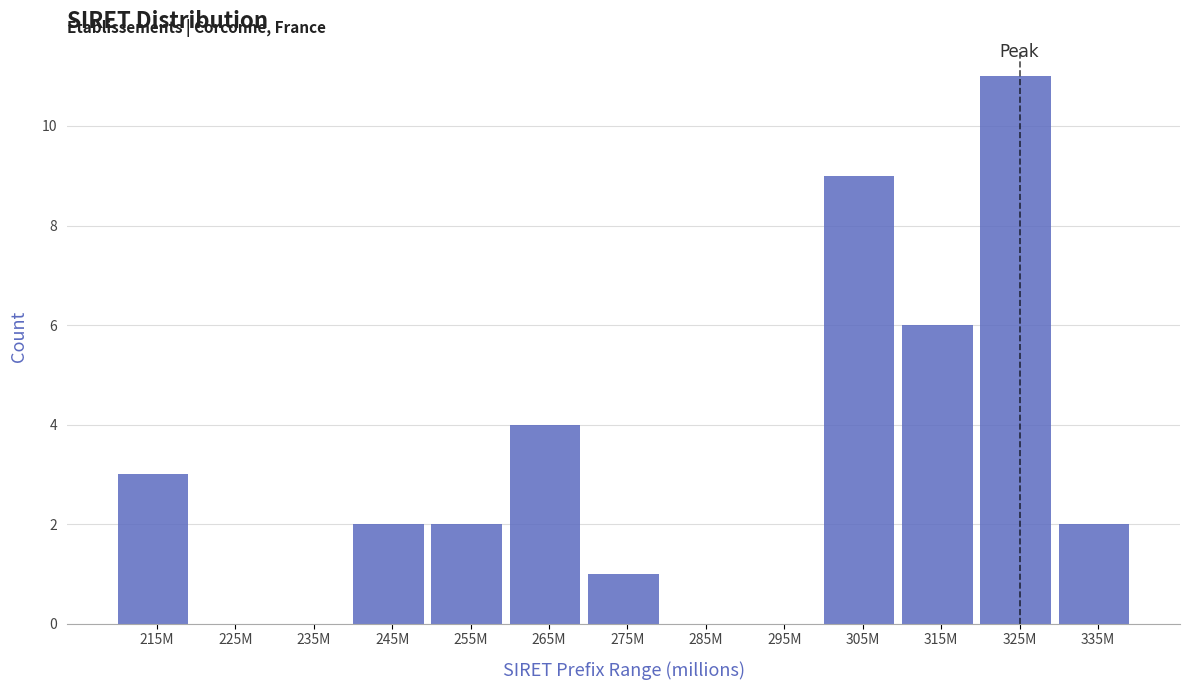

Reading left to right, transcribe all the data shown in this chart.

215M=3	225M=0	235M=0	245M=2	255M=2	265M=4	275M=1	285M=0	295M=0	305M=9	315M=6	325M=11	335M=2